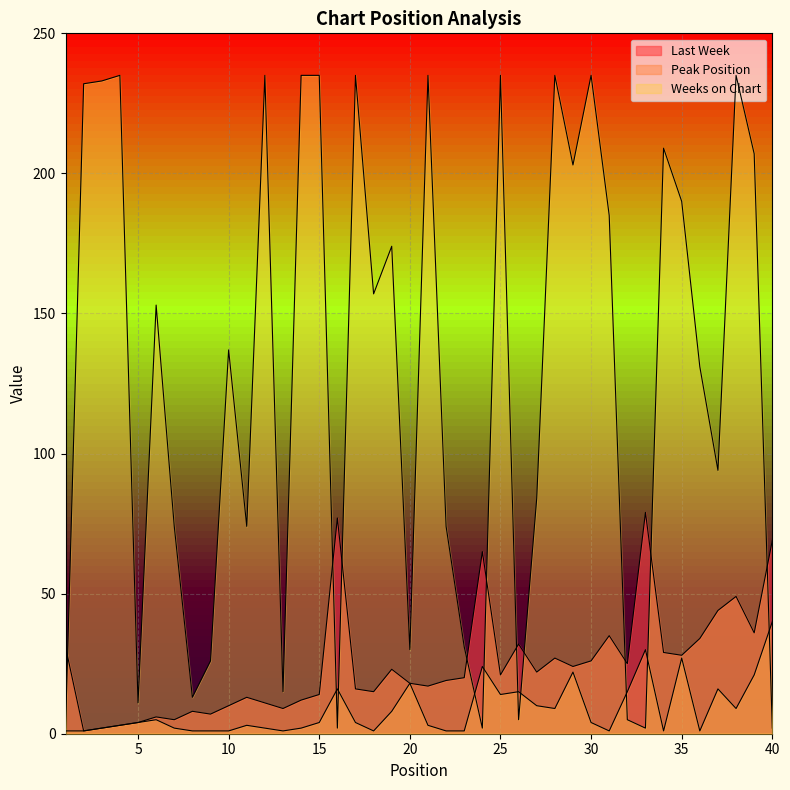

Which series has the largest total across all categories?

Weeks on Chart